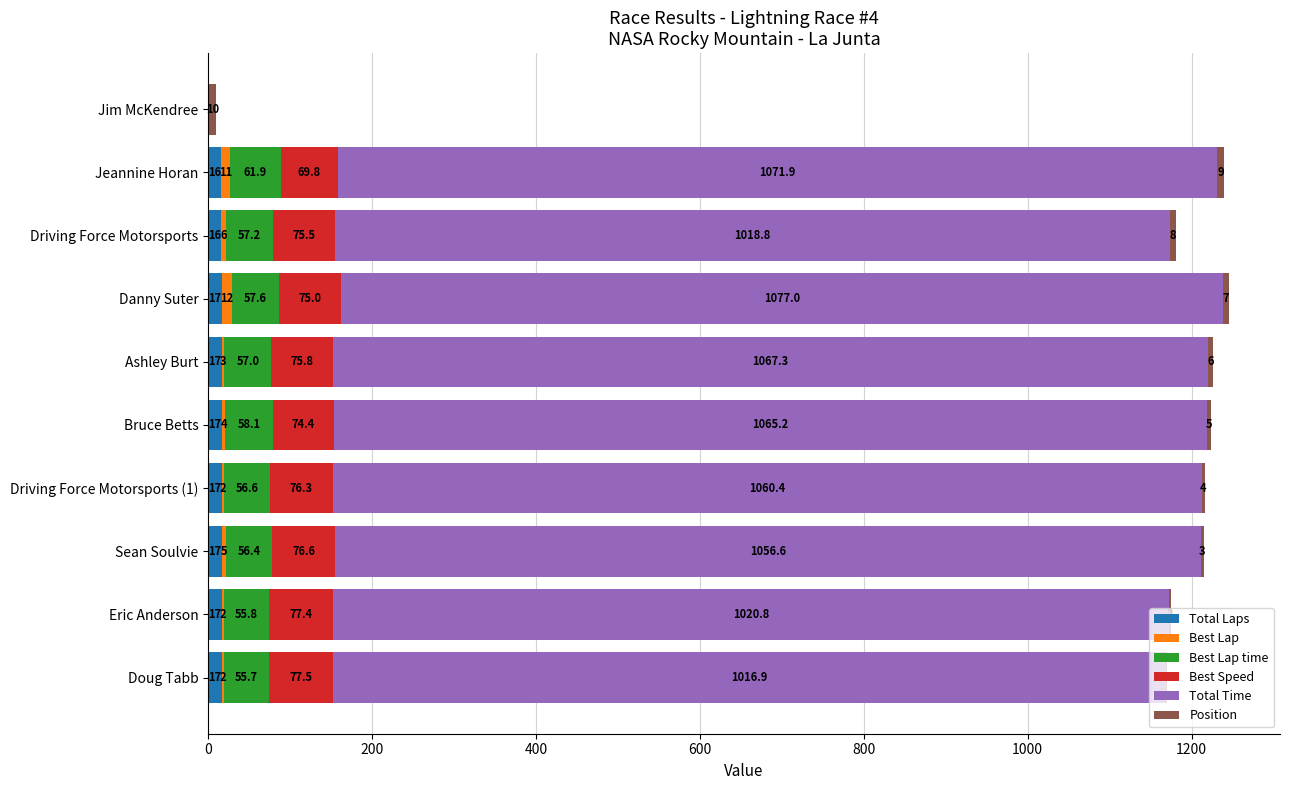

What is the sum of the Total Laps values at Driving Force Motorsports and Driving Force Motorsports (1)?

33.0